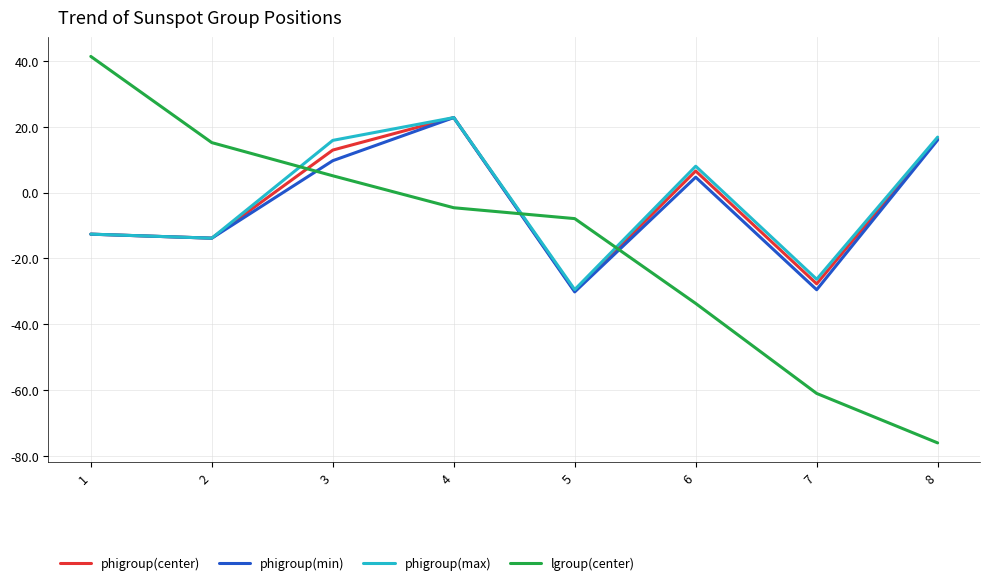

At which label does phigroup(min) first exceed 4?

3